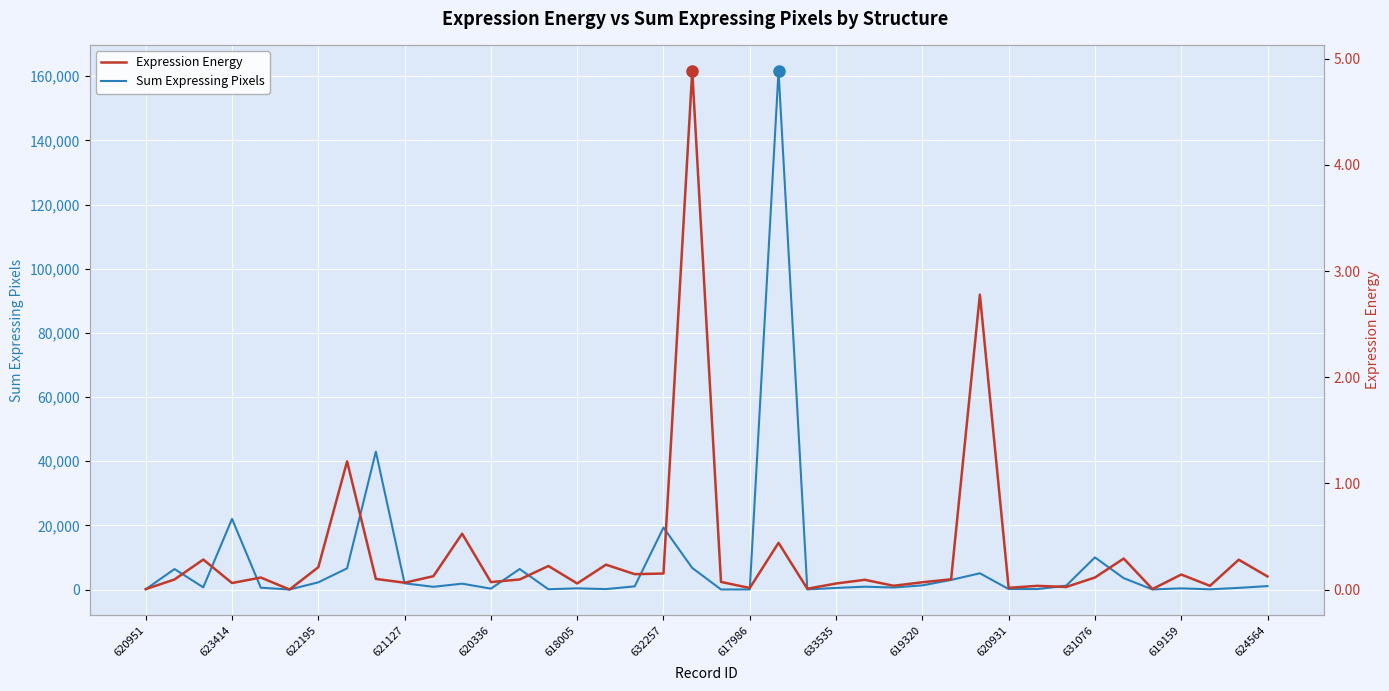

True or false: Expression Energy has a value of 0.3 at 38.

True